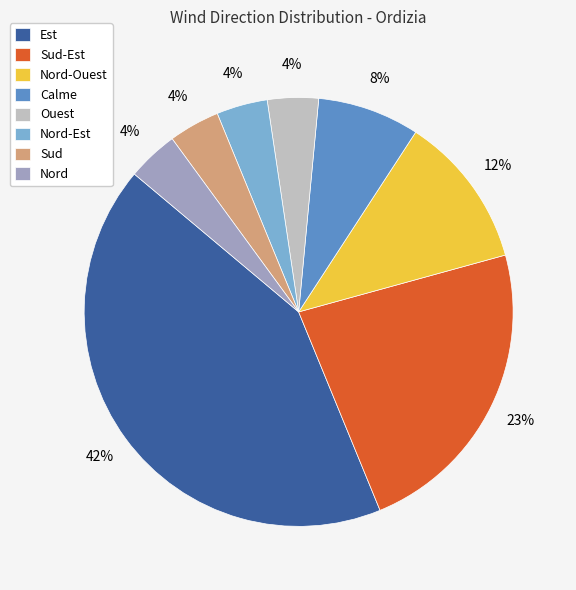

Combined, do Ouest and Est account for over 50%?

No